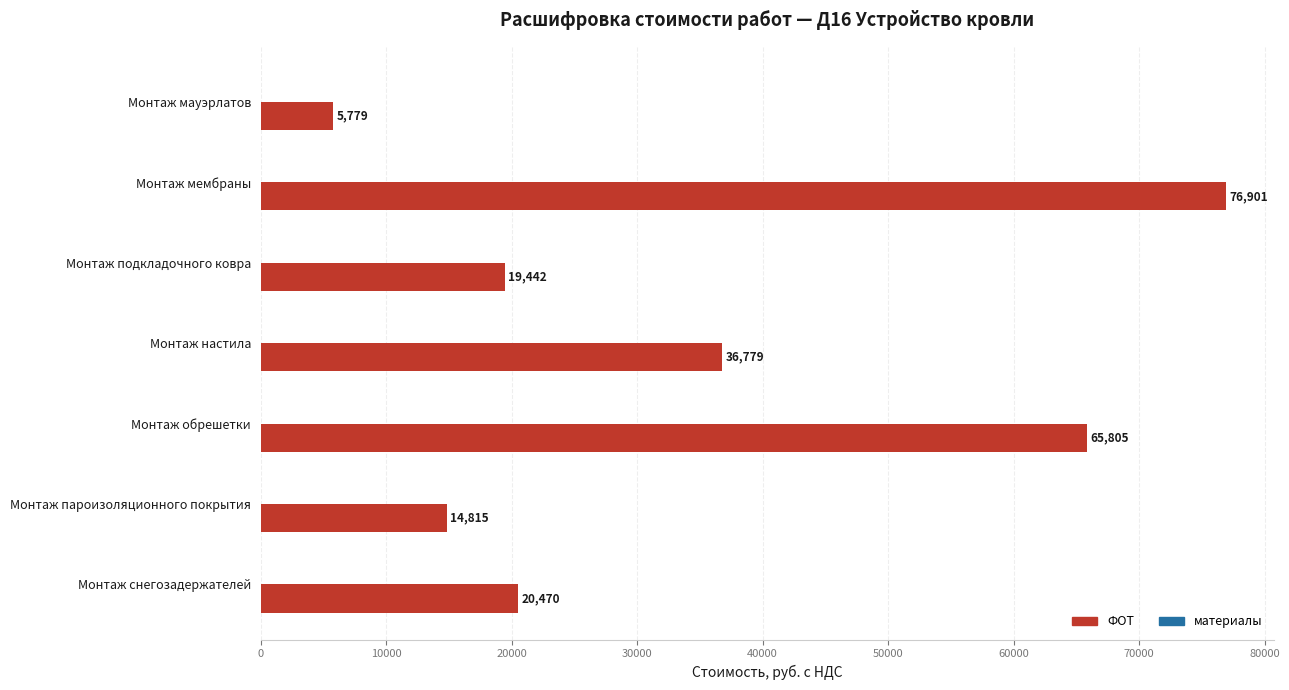

What is the difference between the second highest and second lowest values?

50990.0